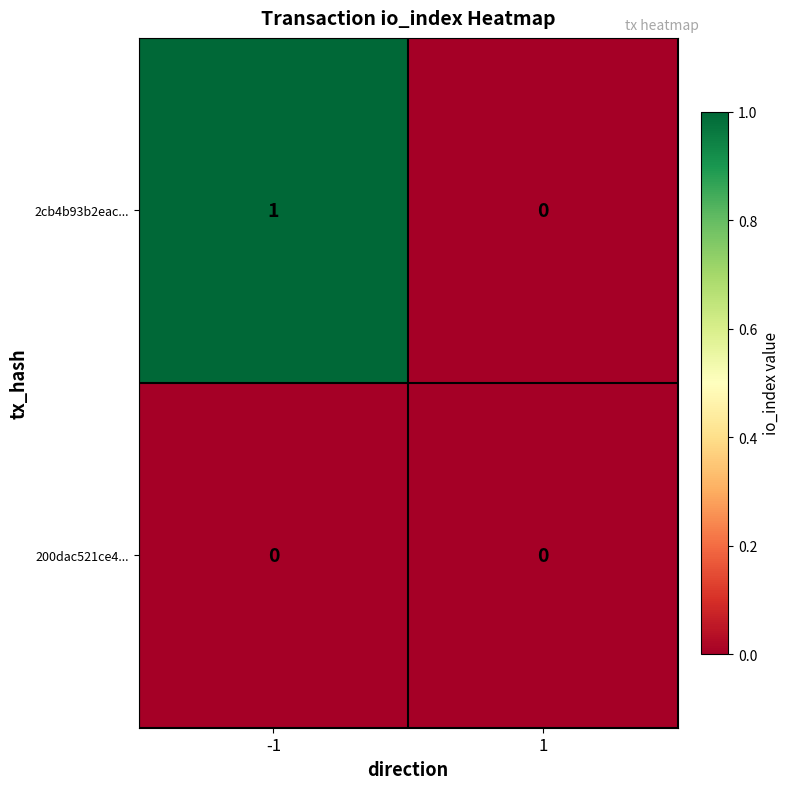

Which series has the largest range (max minus min)?

2cb4b93b2eac...